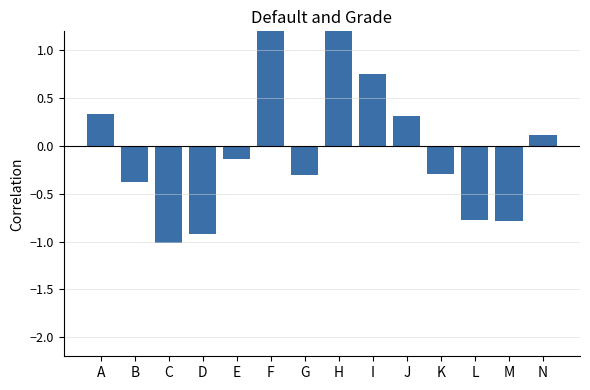

How many negative values are there?

8